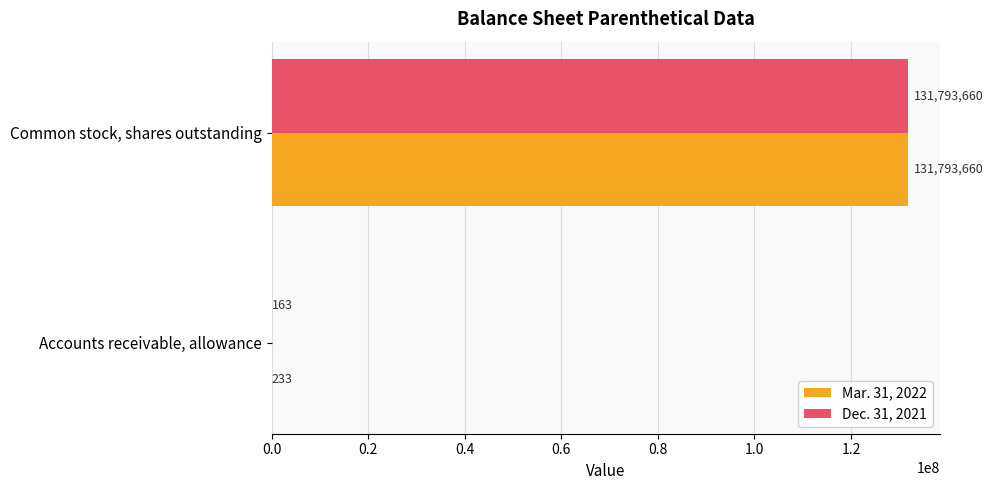

True or false: Dec. 31, 2021 has a value of 163 at Accounts receivable, allowance.

True